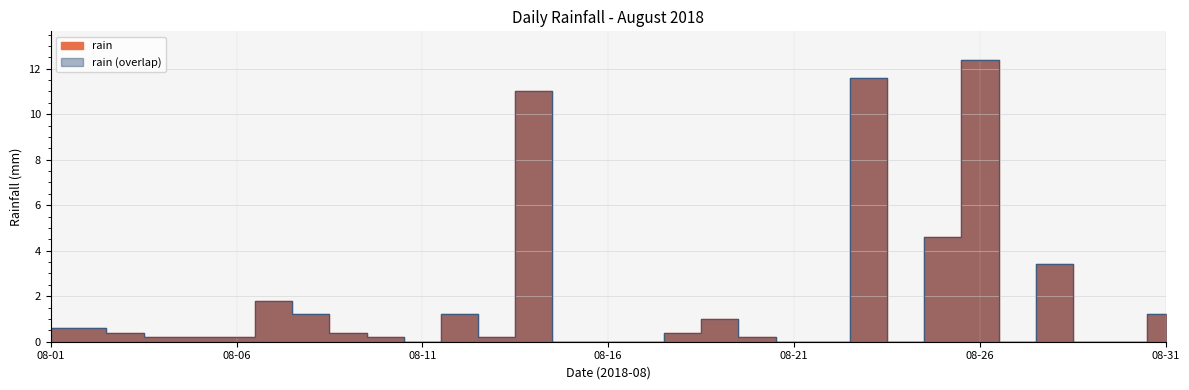

At which category does the chart reach its minimum across all series?

08-11